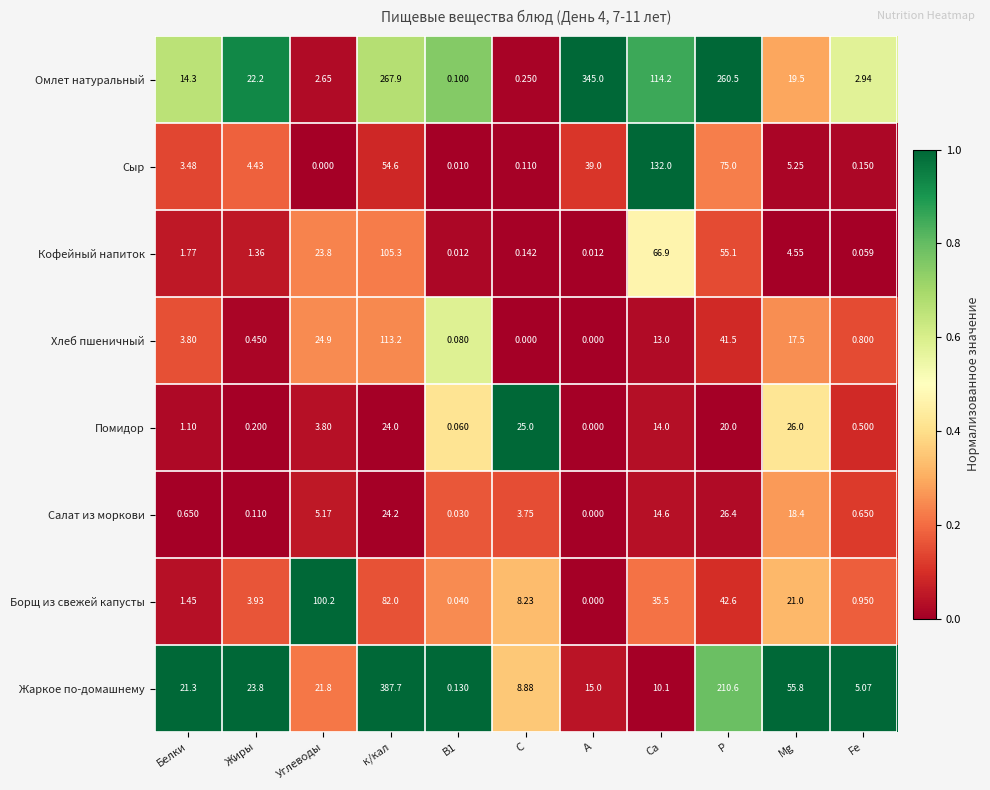

At which category does the chart reach its peak across all series?

к/кал